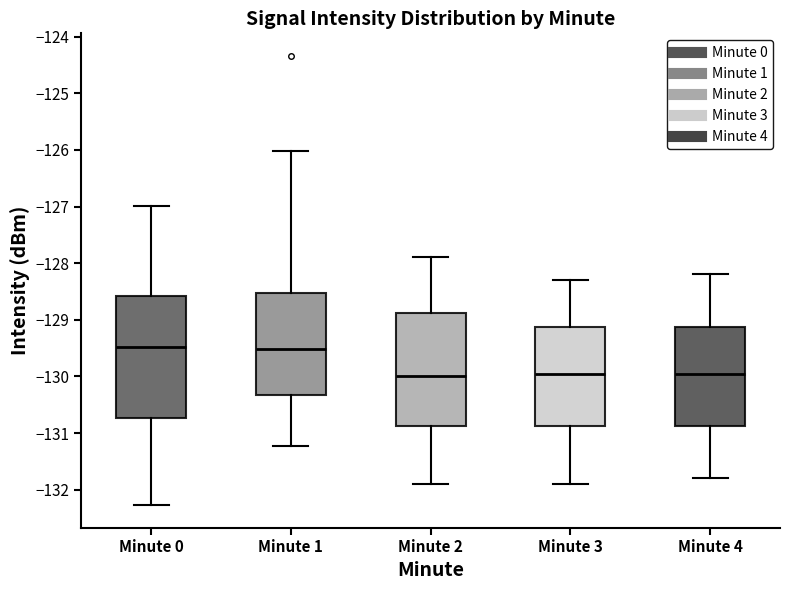

Comparing the boxes themselves (not the whiskers), which one is the tallest?

Minute 0